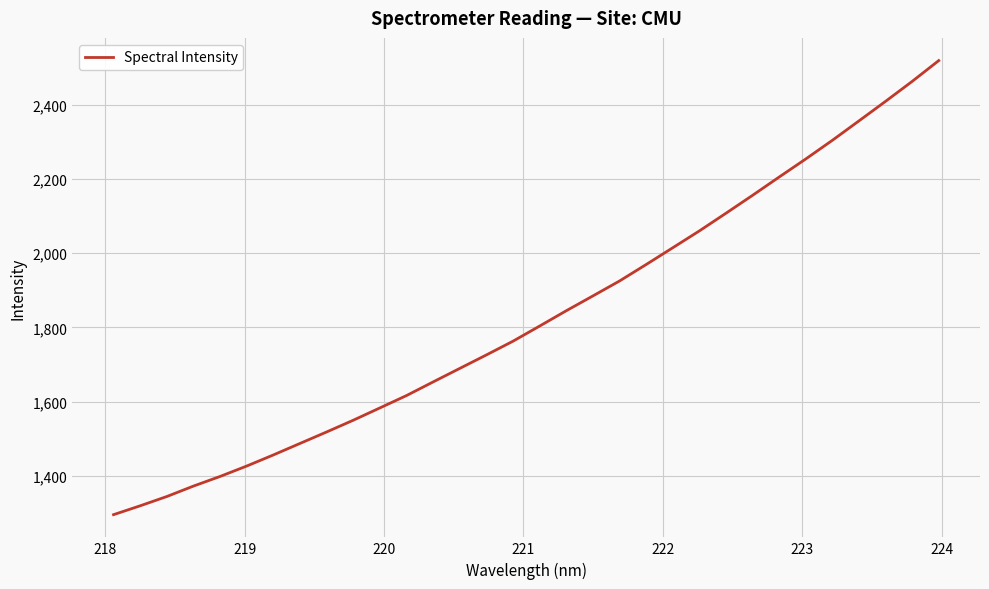

Count the number of data series in this chart.

1